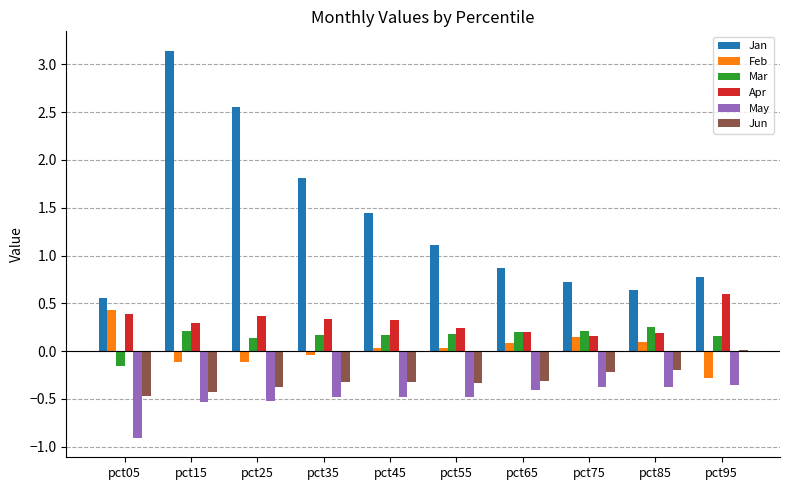

What is the sum of all Jan values?

13.6